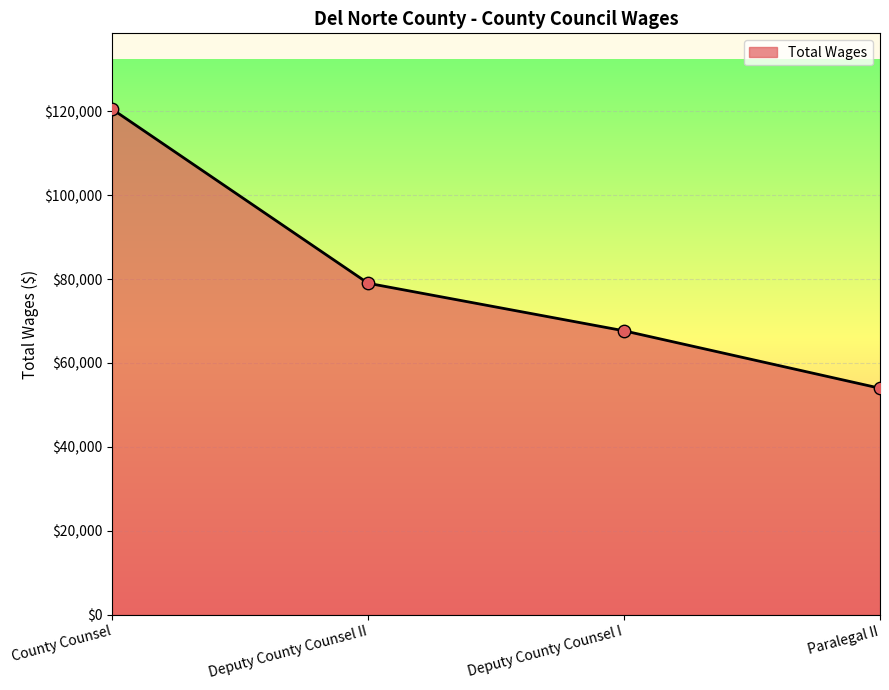

What is the change in value from County Counsel to Deputy County Counsel I?

-52853